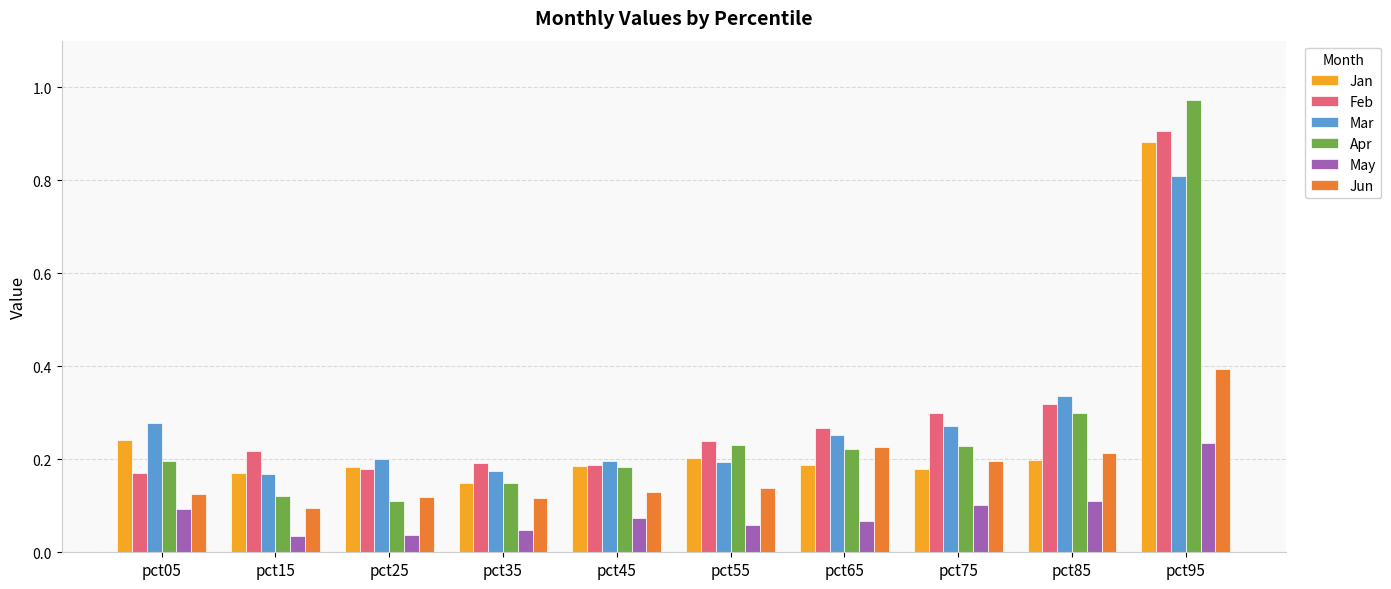

What is the sum of the Mar values at pct35 and pct45?

0.4